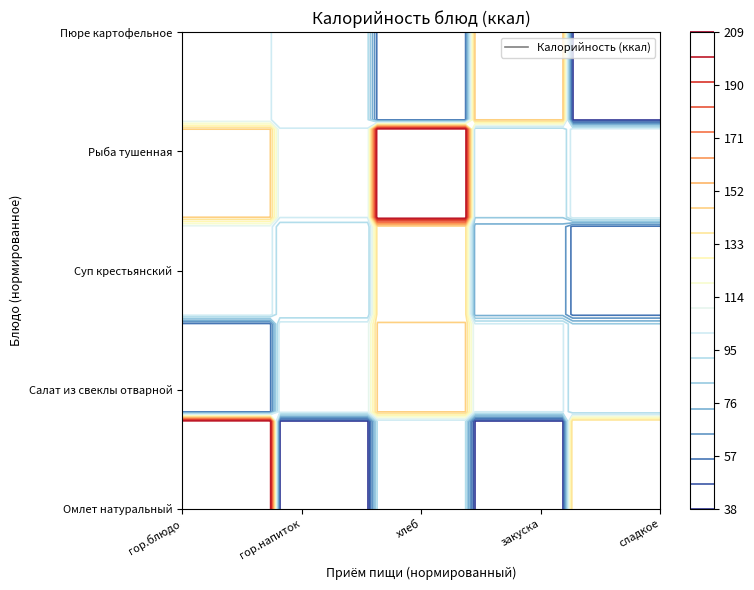

What is the smallest value displayed?

38